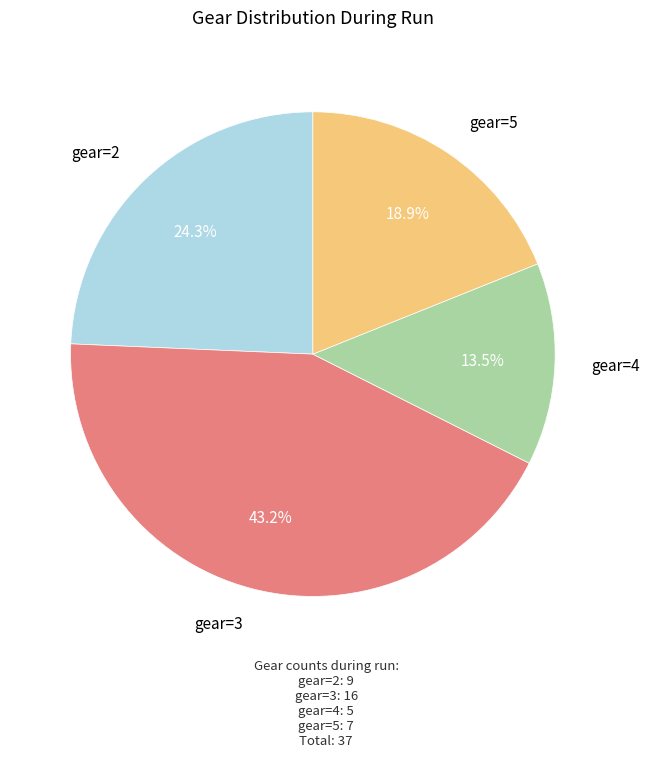

Between gear=4 and gear=2, which is larger?

gear=2